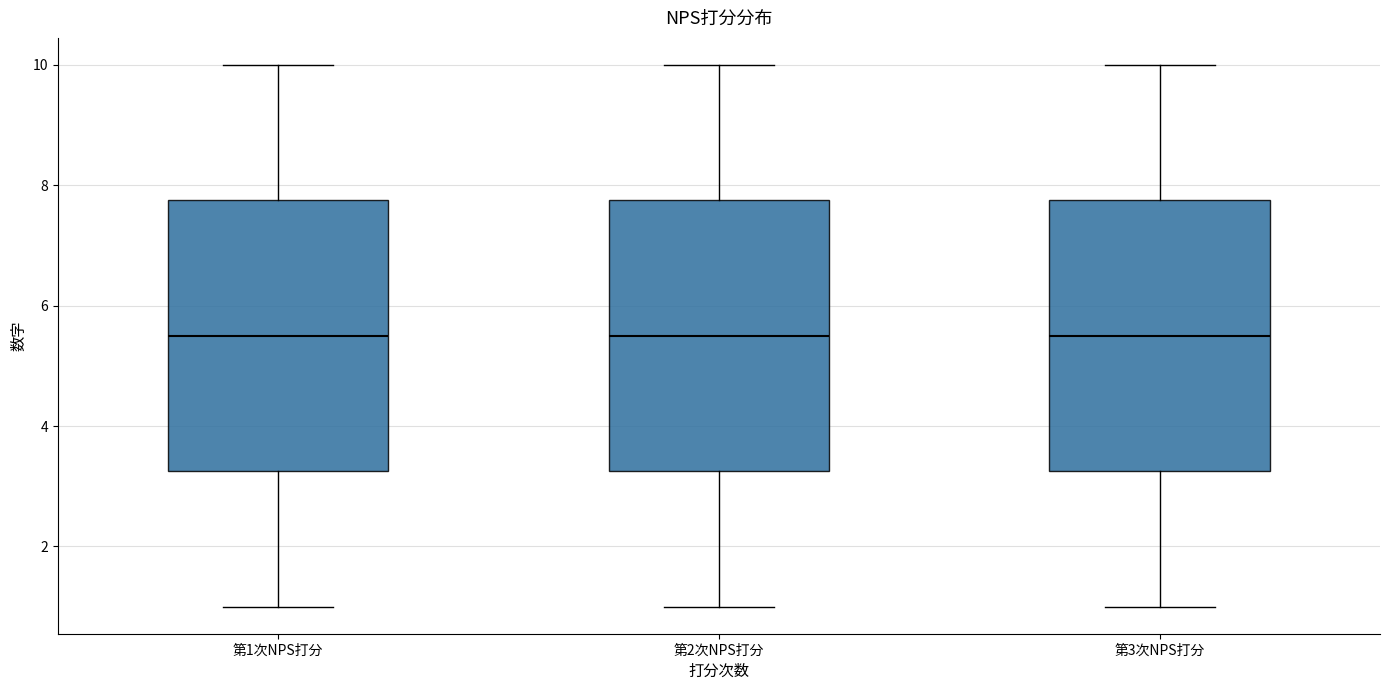

Reading left to right, read every box against the y-axis: the position of its median line, the range the box covers, and the ends of its whiskers. The values are not printed on the chart, so give them approximately, as read against the axis.

第1次NPS打分: median 5.6, box 3.2 to 7.8, whiskers 1.0 to 10.0
第2次NPS打分: median 5.6, box 3.2 to 7.8, whiskers 1.0 to 10.0
第3次NPS打分: median 5.6, box 3.2 to 7.8, whiskers 1.0 to 10.0